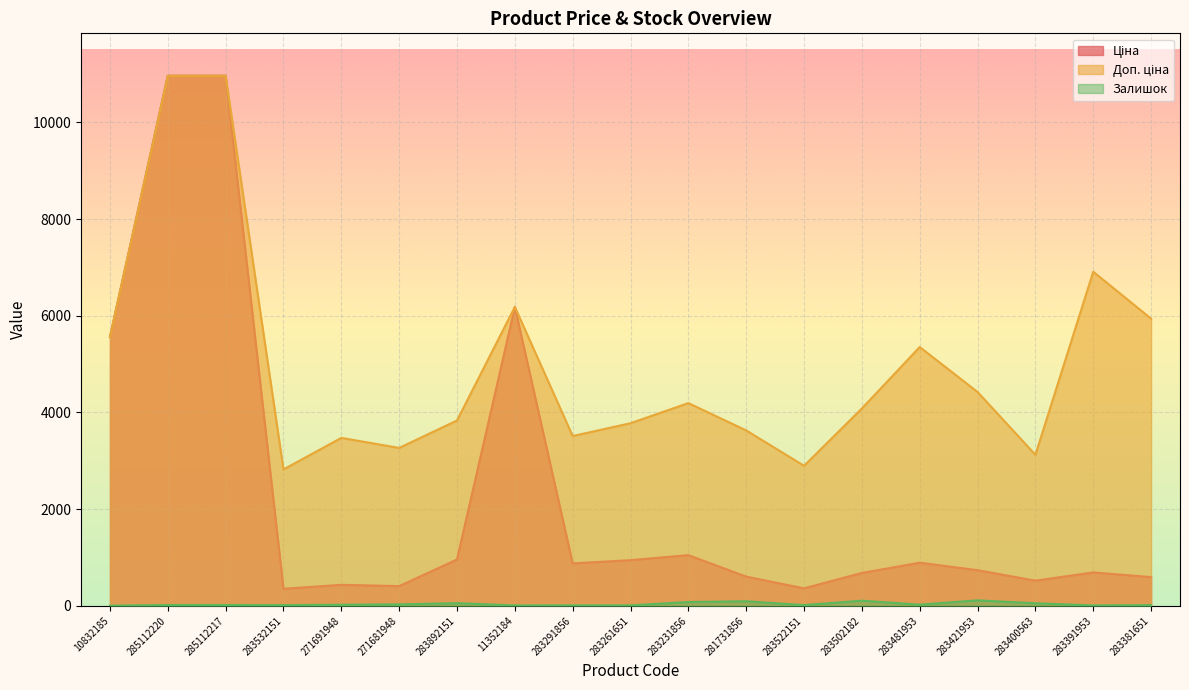

What is the lowest value of the Ціна series?

352.6